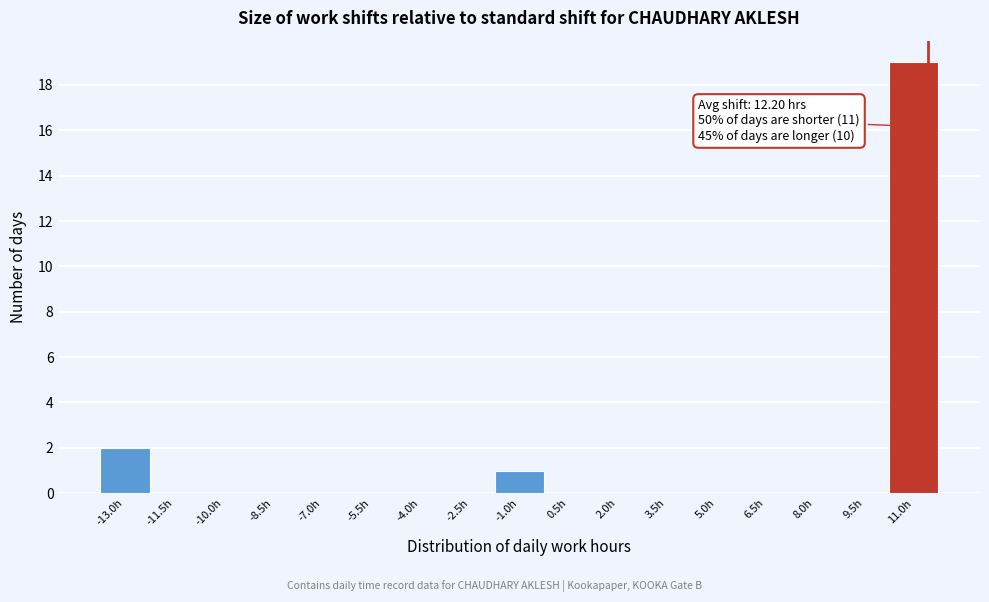

Reading left to right, extract all data points from this chart.

-13.0h=2	-11.5h=0	-10.0h=0	-8.5h=0	-7.0h=0	-5.5h=0	-4.0h=0	-2.5h=0	-1.0h=1	0.5h=0	2.0h=0	3.5h=0	5.0h=0	6.5h=0	8.0h=0	9.5h=0	11.0h=19